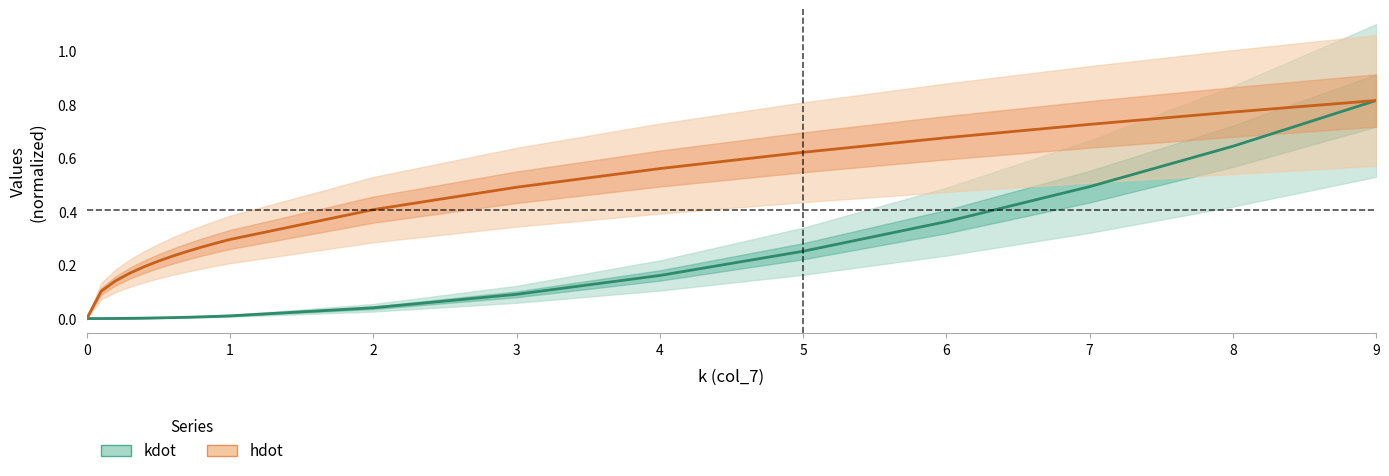

Reading left to right, what are all the values shown in this chart?

kdot: 0.0	0.0	0.0	0.0	0.0	0.0	0.0	0.0	0.0	0.0	0.0	0.0	0.1	0.2	0.3	0.4	0.5	0.6	0.8
hdot: 0.0	0.1	0.1	0.2	0.2	0.2	0.2	0.3	0.3	0.3	0.3	0.4	0.5	0.6	0.6	0.7	0.7	0.8	0.8